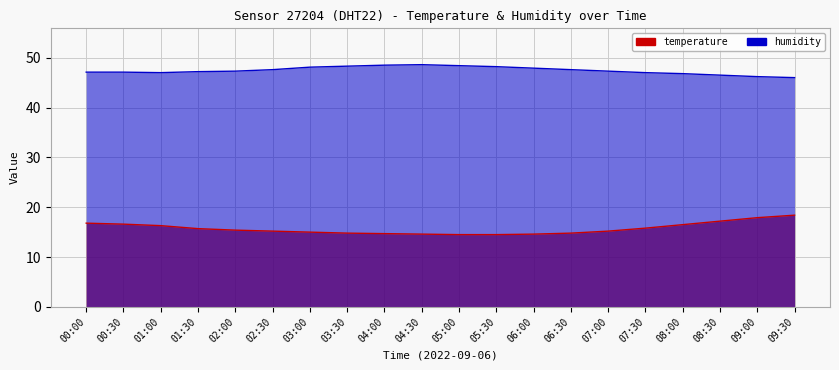

At how many categories does at least one series exceed 32?

20